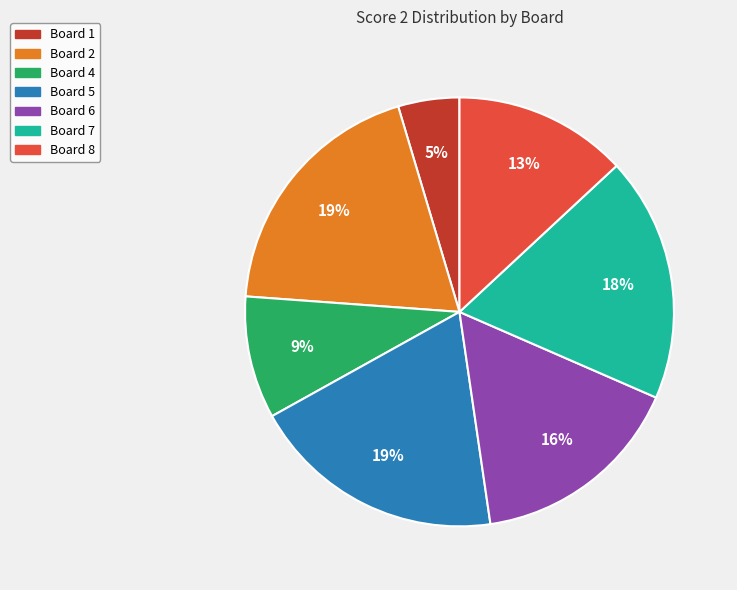

Which category has the smallest portion of the pie?

Board 1